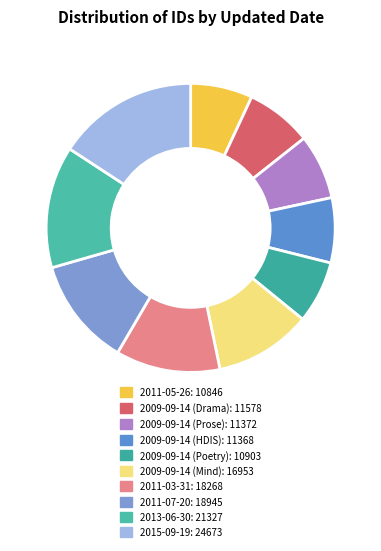

Rank the categories by value from highest to lowest.

2015-09-19, 2013-06-30, 2011-07-20, 2011-03-31, 2009-09-14 (Mind), 2009-09-14 (Drama), 2009-09-14 (Prose), 2009-09-14 (HDIS), 2009-09-14 (Poetry), 2011-05-26